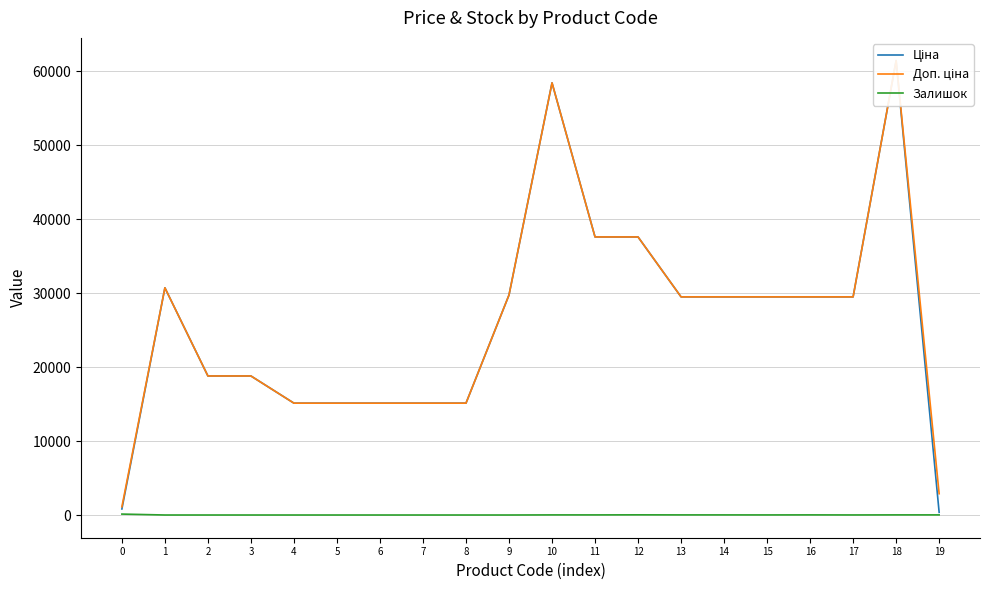

List the labels in order of Залишок value, smallest first.

1, 2, 3, 4, 5, 6, 7, 8, 9, 17, 15, 11, 14, 10, 13, 19, 16, 18, 12, 0